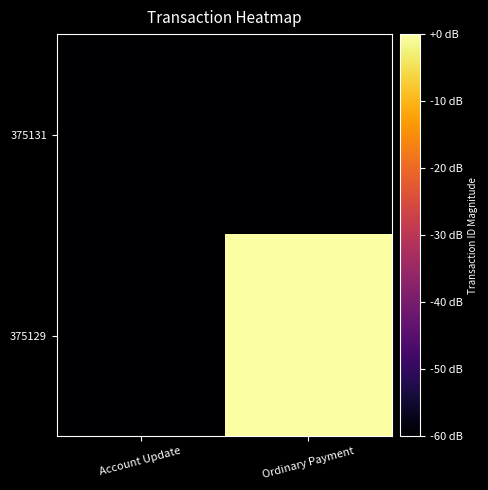

List the series in order of their peak value, lowest first.

375131, 375129